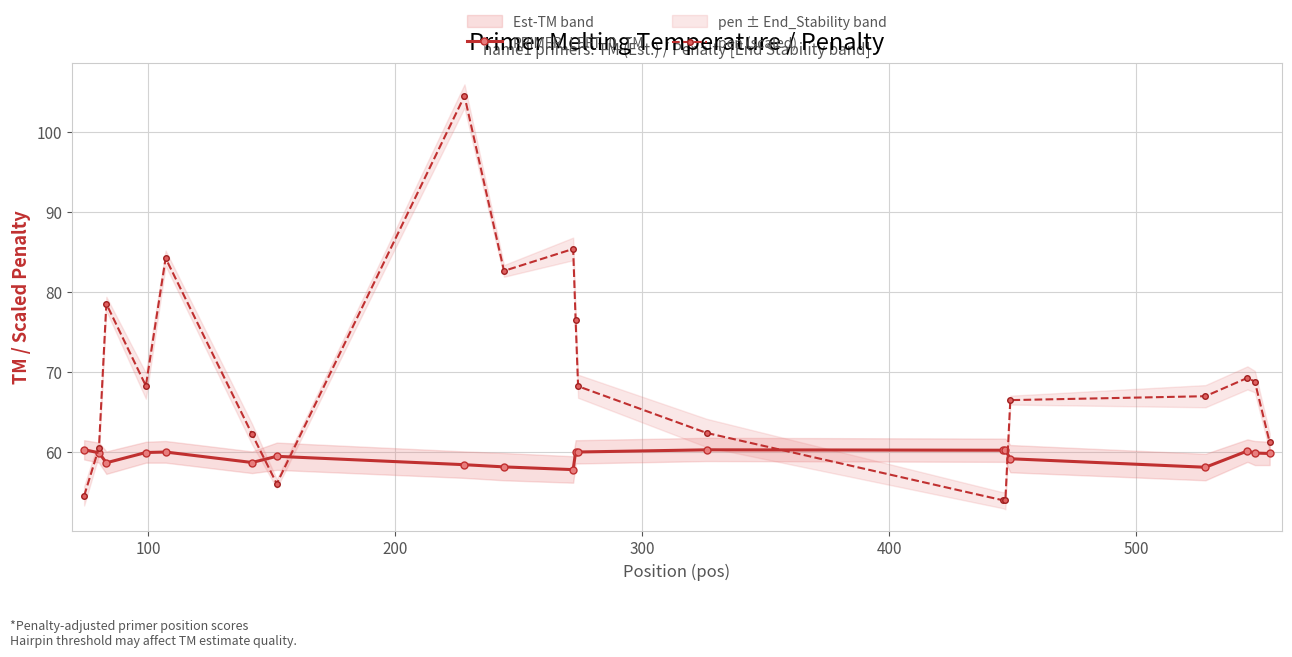

What is the maximum value for PRIMER_LEFT_0_TM?

60.3